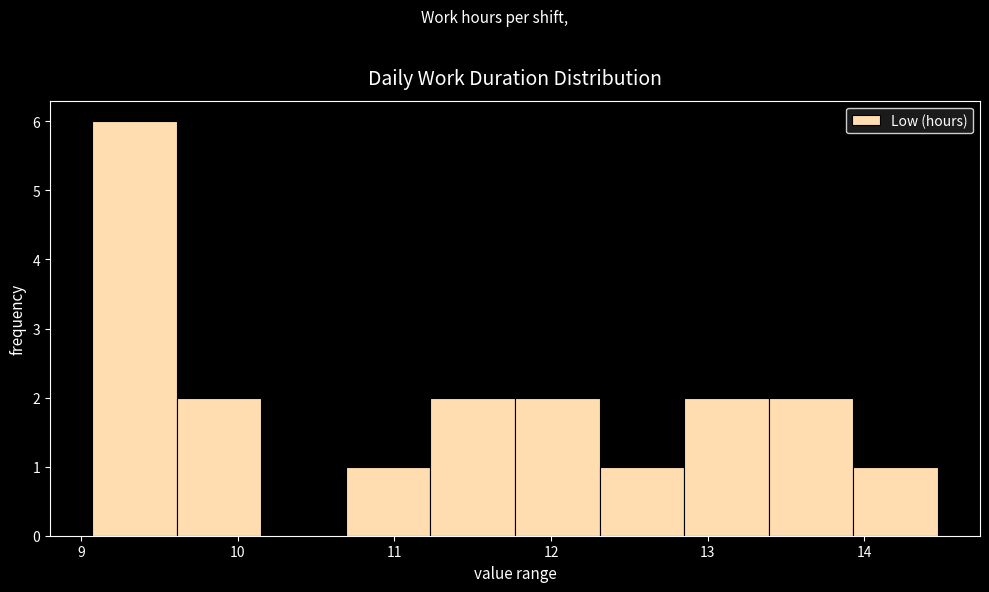

Reading left to right, transcribe this chart: for each bar, give the range it covers on the x-axis and its height. Neither the bar edges nor the heights are printed on the chart, so give them approximately, as read against the axes.

9.07 to 9.61: 6
9.61 to 10.15: 2
10.15 to 10.69: 0
10.69 to 11.23: 1
11.23 to 11.77: 2
11.77 to 12.31: 2
12.31 to 12.85: 1
12.85 to 13.39: 2
13.39 to 13.93: 2
13.93 to 14.47: 1